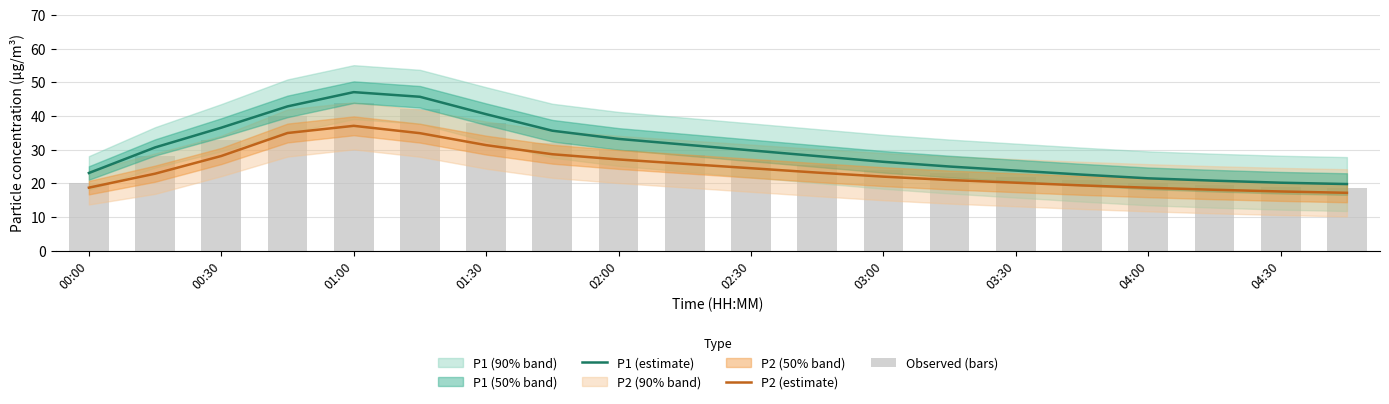

Which has a higher value, 16 or 03:30?

03:30